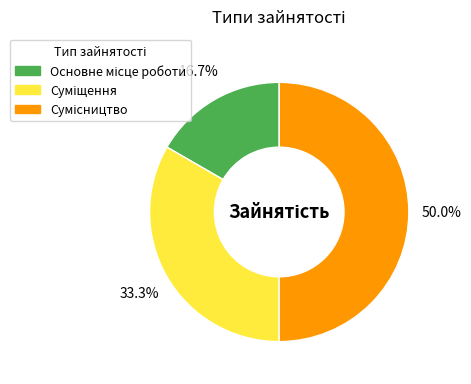

What percentage do Основне місце роботи and Сумісництво together represent?

66.7%